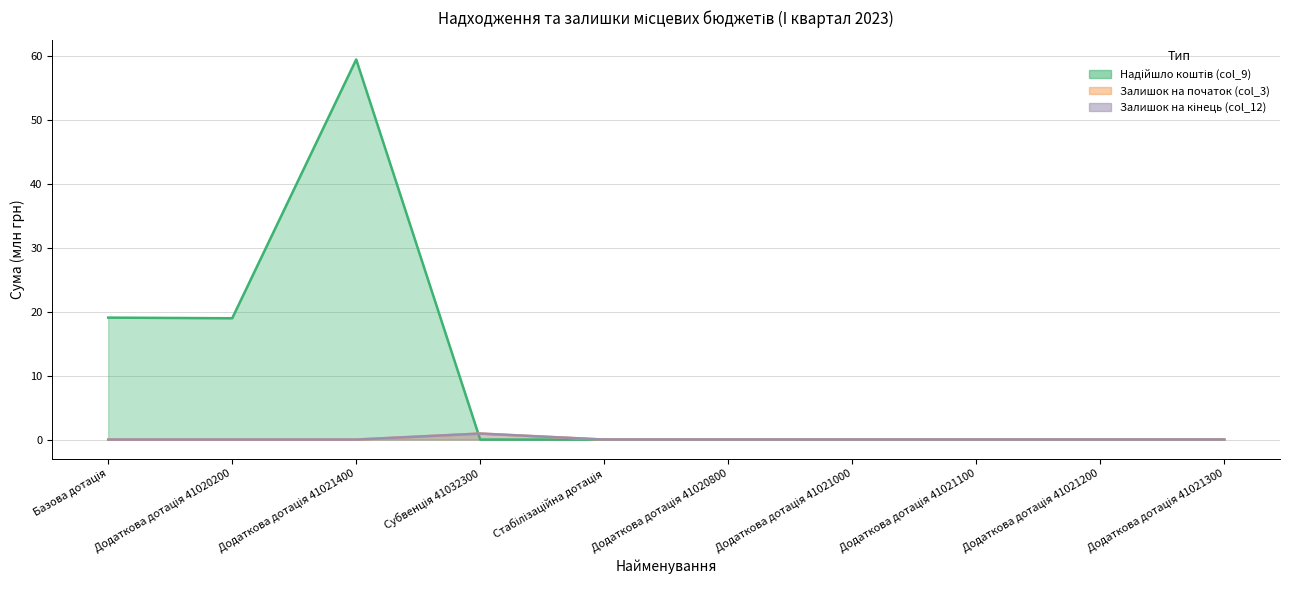

Reading right to left, what are all the values shown in this chart?

Надійшло коштів (col_9): Додаткова дотація 41021300=0.0	Додаткова дотація 41021200=0.0	Додаткова дотація 41021100=0.0	Додаткова дотація 41021000=0.0	Додаткова дотація 41020800=0.0	Стабілізаційна дотація=0.0	Субвенція 41032300=0.0	Додаткова дотація 41021400=59.4	Додаткова дотація 41020200=19.0	Базова дотація=19.1
Залишок на початок (col_3): Додаткова дотація 41021300=0.0	Додаткова дотація 41021200=0.0	Додаткова дотація 41021100=0.0	Додаткова дотація 41021000=0.0	Додаткова дотація 41020800=0.0	Стабілізаційна дотація=0.0	Субвенція 41032300=0.9	Додаткова дотація 41021400=0.0	Додаткова дотація 41020200=0.0	Базова дотація=0.0
Залишок на кінець (col_12): Додаткова дотація 41021300=0.0	Додаткова дотація 41021200=0.0	Додаткова дотація 41021100=0.0	Додаткова дотація 41021000=0.0	Додаткова дотація 41020800=0.0	Стабілізаційна дотація=0.0	Субвенція 41032300=0.9	Додаткова дотація 41021400=0.0	Додаткова дотація 41020200=0.0	Базова дотація=0.0